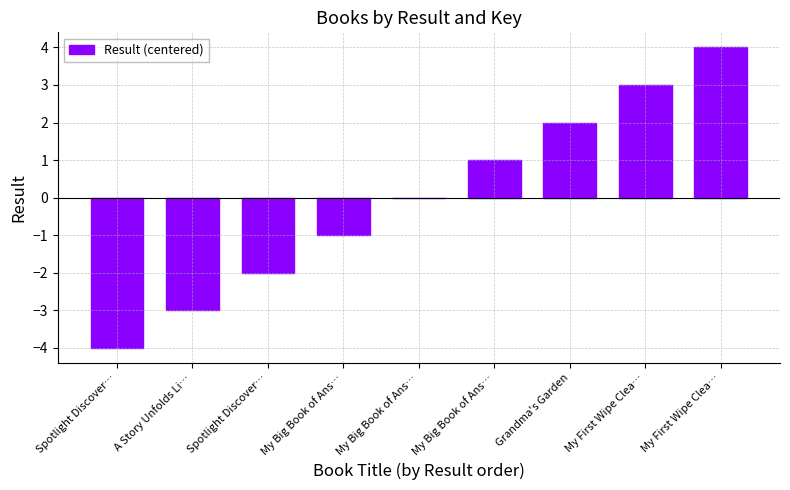

At which label is the value closest to 0?

My Big Book of Ans…